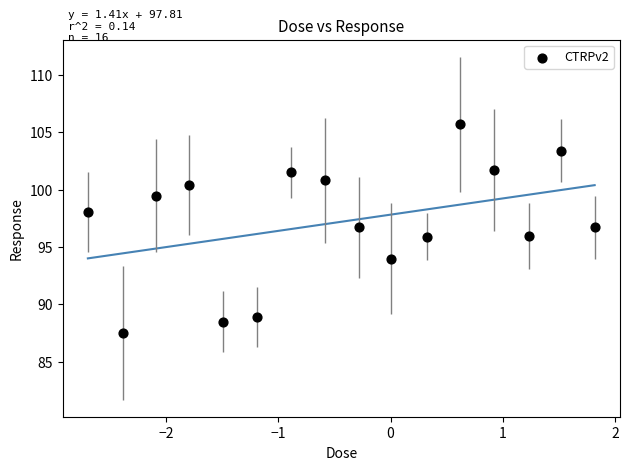

What is the range of Y values (max minus min)?

18.2